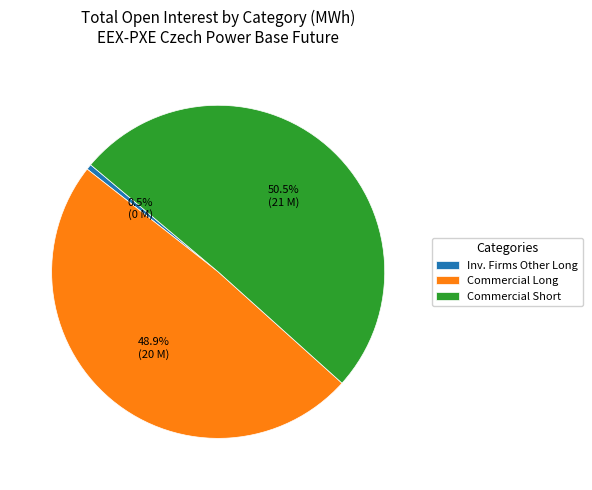

Rank the categories by value from highest to lowest.

Commercial Short, Commercial Long, Inv. Firms Other Long